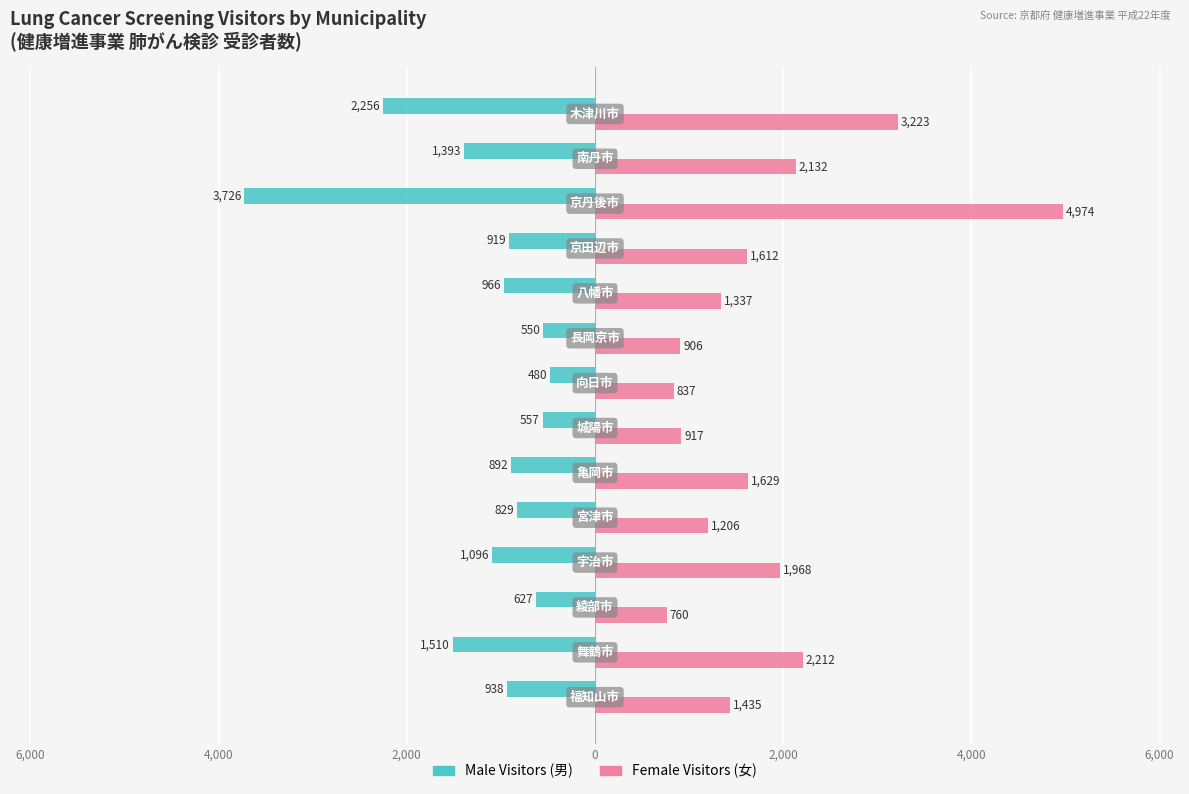

What are all the series names shown in the legend?

Male Visitors (男), Female Visitors (女)